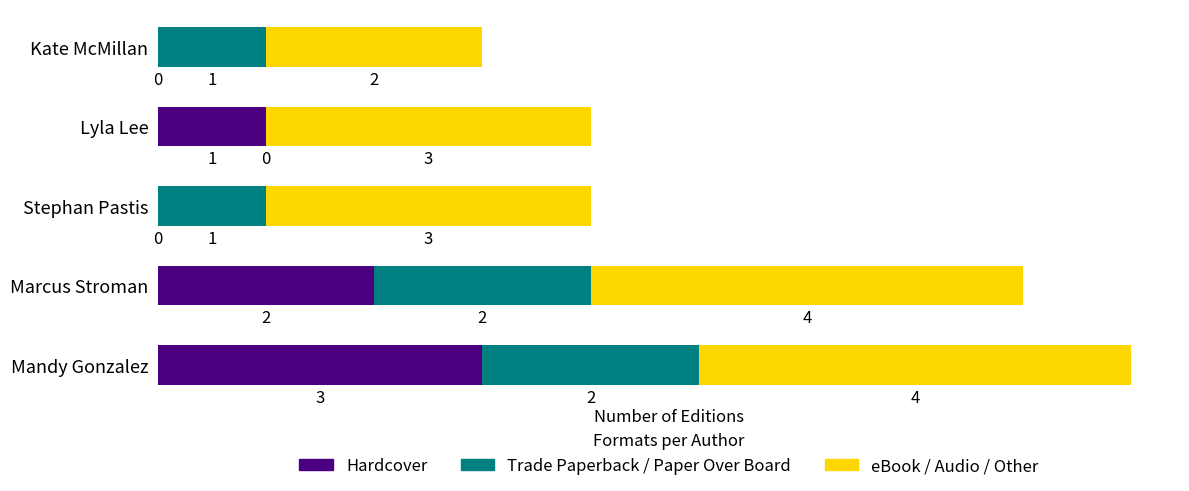

Is it true that Hardcover equals 0 at Kate McMillan?

True